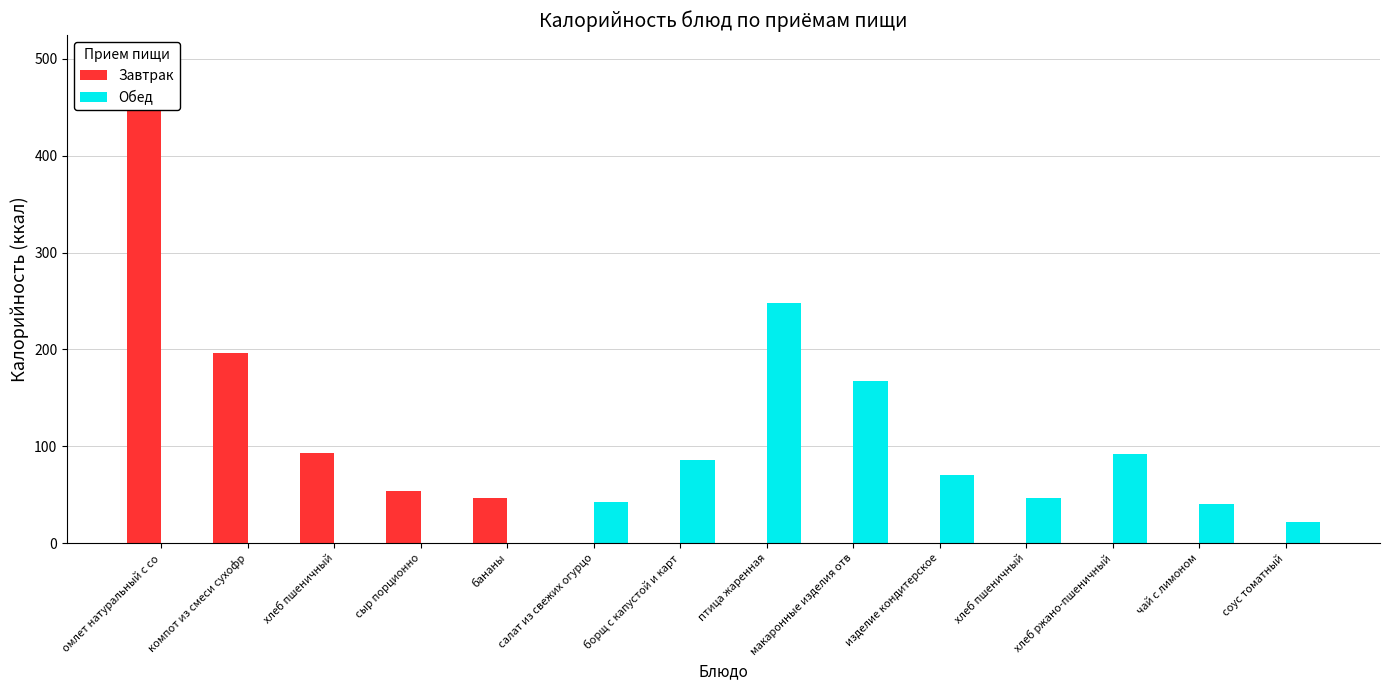

Rank the series by their maximum value, from highest to lowest.

Завтрак, Обед